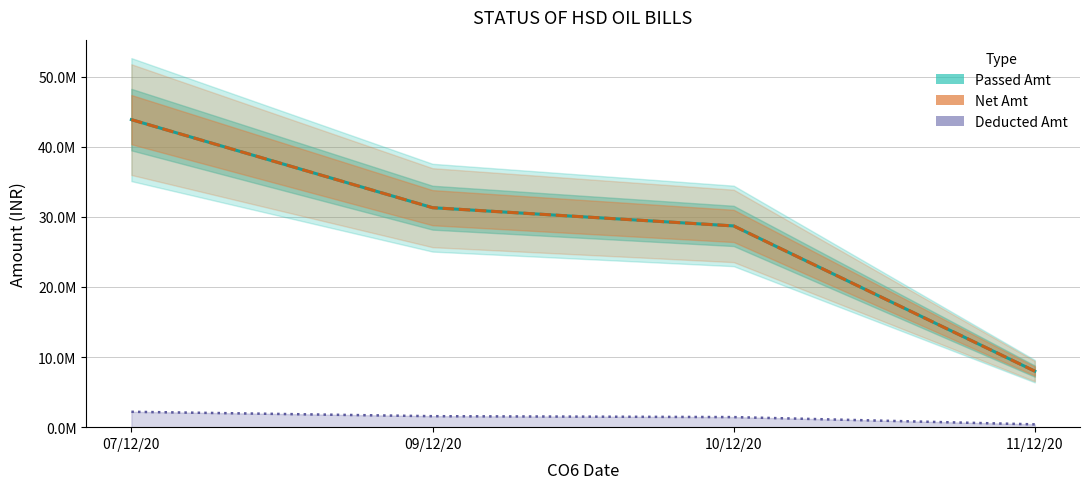

Which label corresponds to the smallest value in the chart?

11/12/20